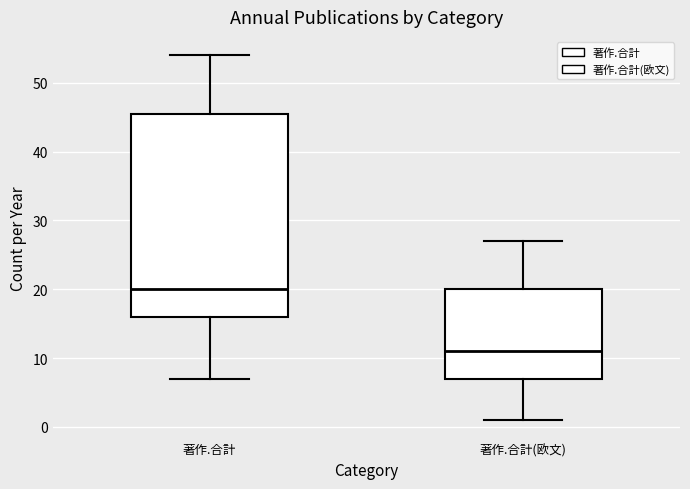

Where does the median line of the box for 著作.合計 sit on the y-axis? The values are not printed on the chart, so give them approximately, as read against the axis.

20